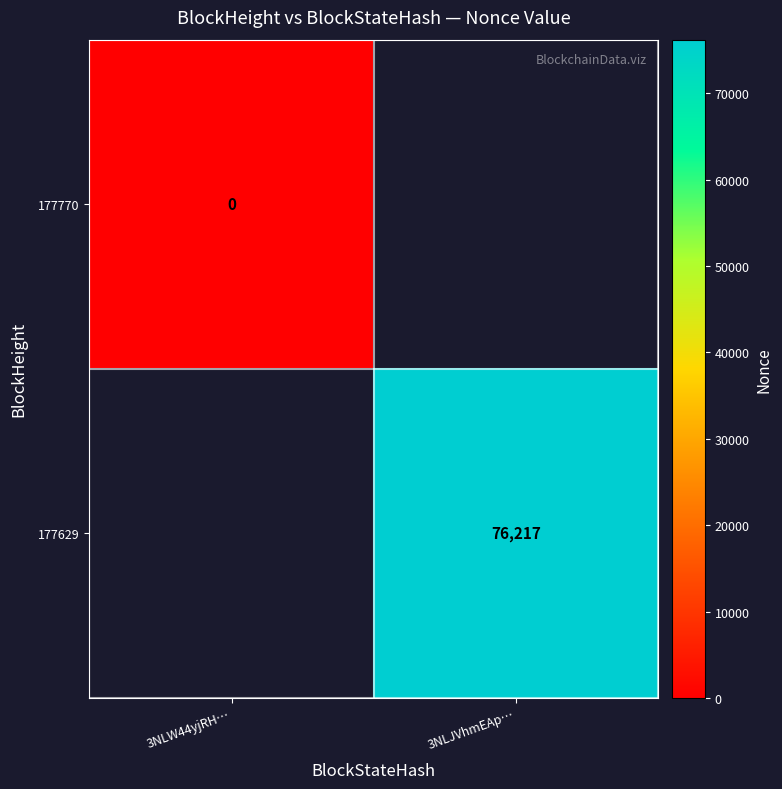

The 177629 series shows 23133 at 3NLJVhmEAp…. True or false?

False